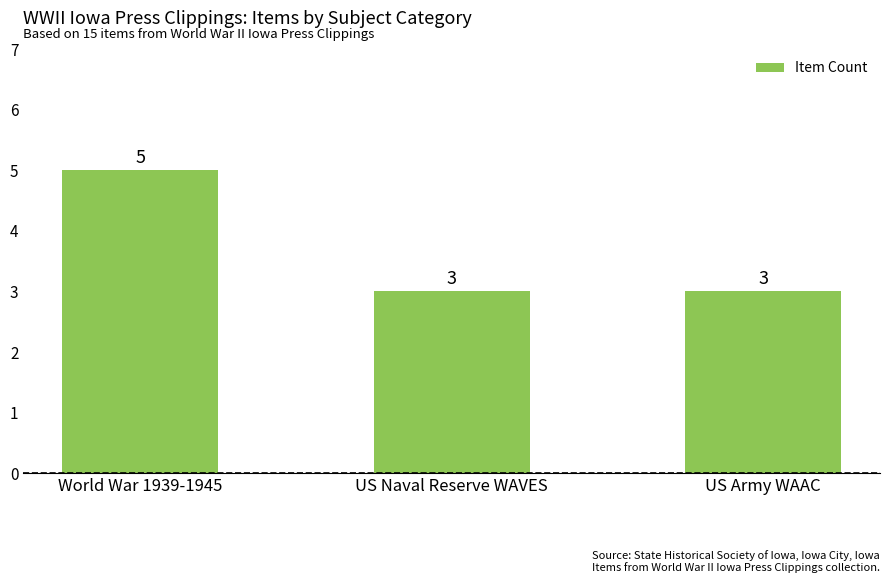

What is the label of the 3rd bar from the left?

US Army WAAC